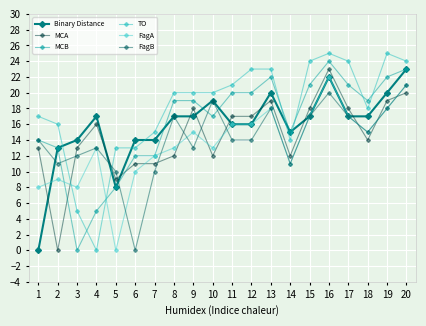

Reading left to right, list all the values displayed in this chart.

Binary Distance: 0	13	14	17	8	14	14	17	17	19	16	16	20	15	17	22	17	17	20	23
MCA: 13	0	13	16	9	11	11	12	18	12	17	17	19	12	18	23	18	14	19	20
MCB: 14	13	0	5	8	12	12	19	19	17	20	20	22	15	21	24	21	19	22	23
TO: 17	16	5	0	13	13	15	20	20	20	21	23	23	14	24	25	24	18	25	24
FagA: 8	9	8	13	0	10	12	13	15	13	16	16	18	11	17	22	17	15	18	21
FagB: 14	11	12	13	10	0	10	17	13	19	14	14	18	11	17	20	17	15	18	21